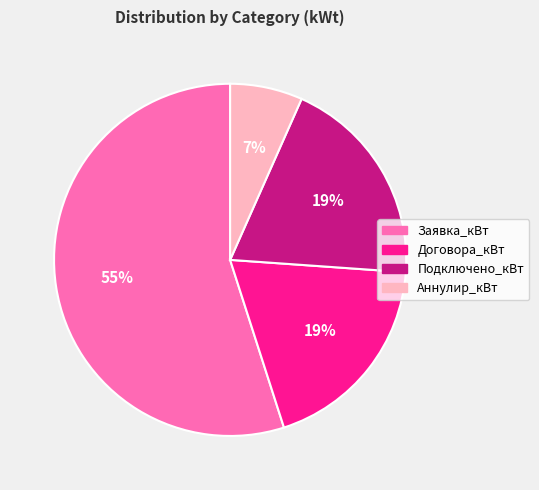

Which slice is the largest?

Заявка_кВт